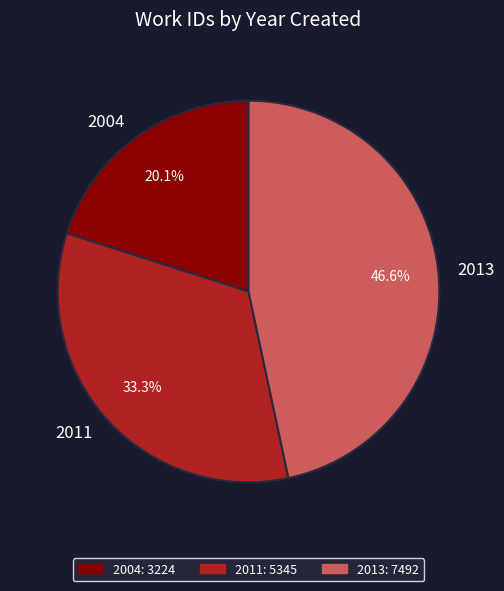

Do 2013 and 2011 together represent more than half of the pie?

Yes